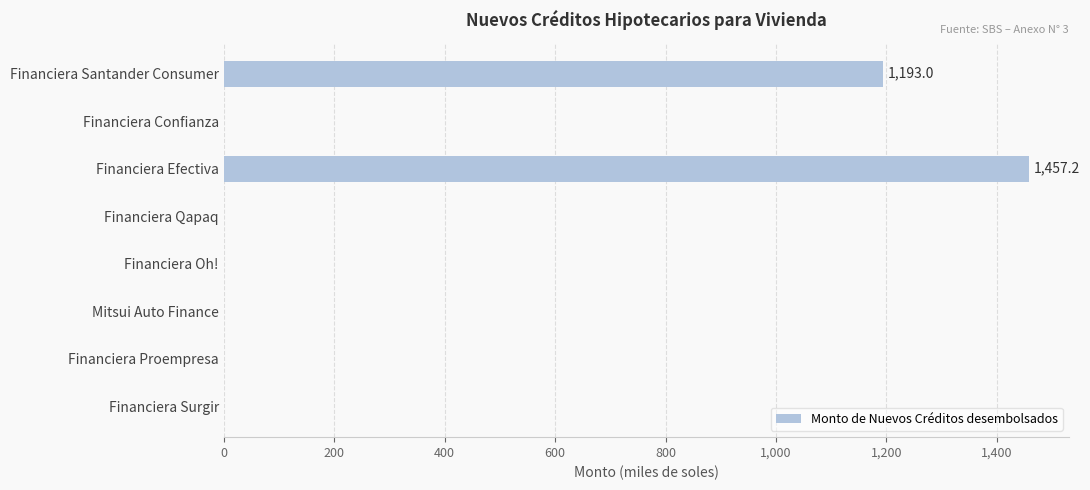

How many data points does each series have?

8